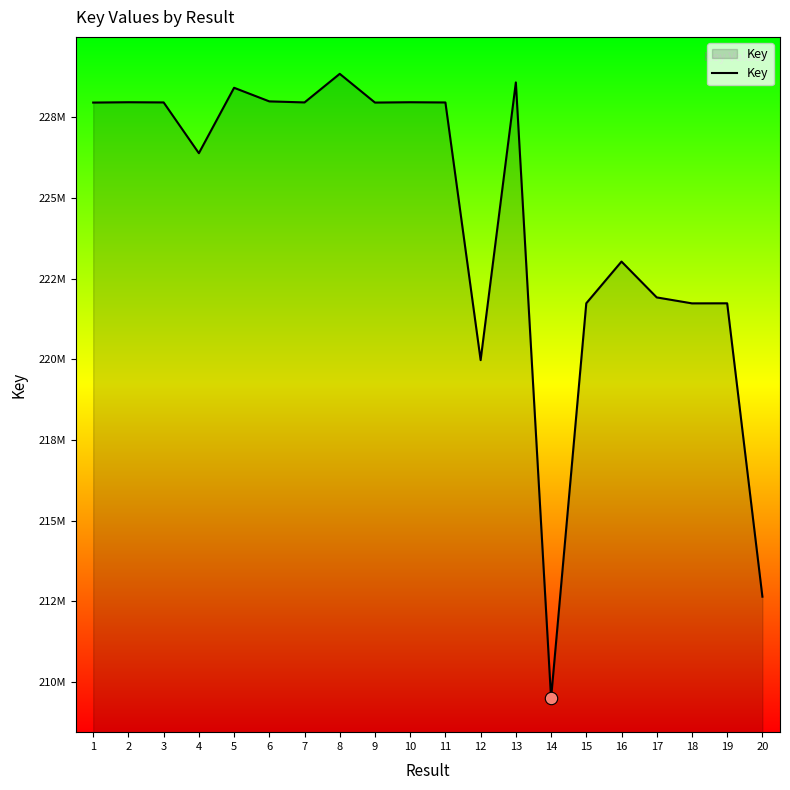

What is the ratio of the value at 18 to the value at 9?

1.0